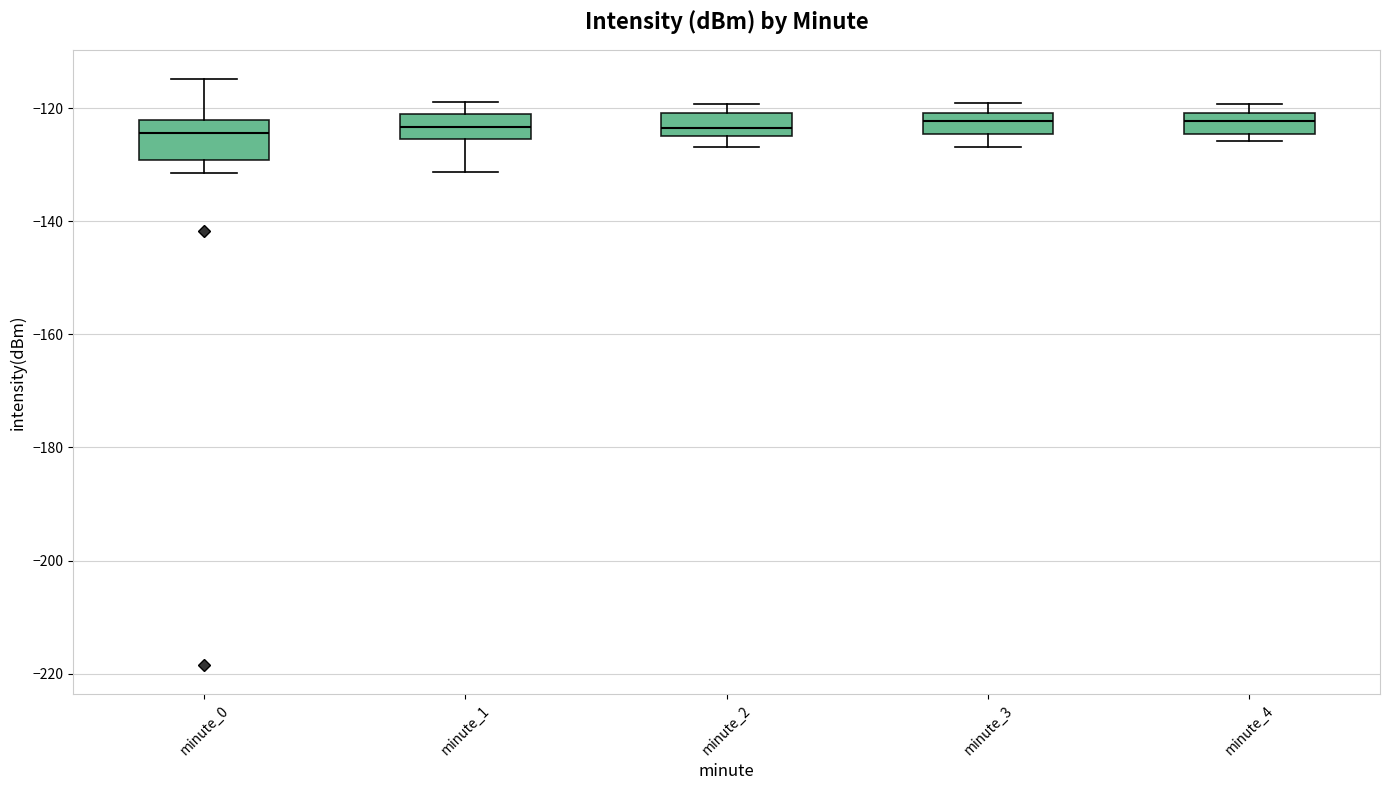

Which box is the tallest, from its lower edge to its upper edge?

minute_0